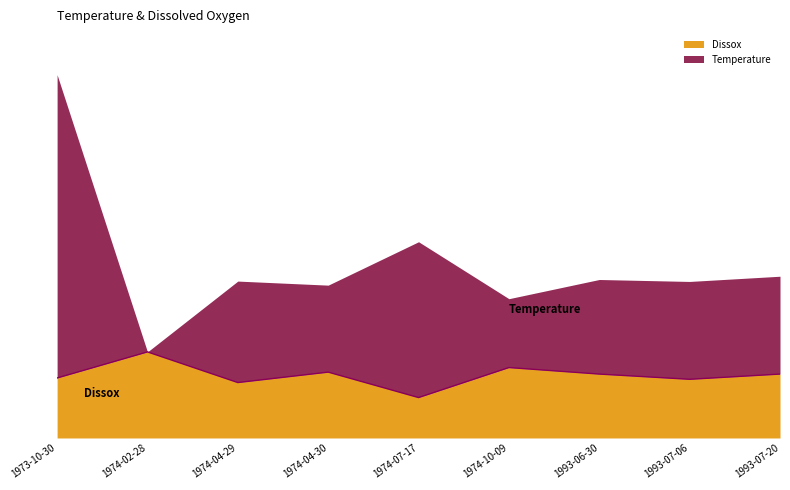

How many interior local peaks (higher than both neighbors) does the data have?

3